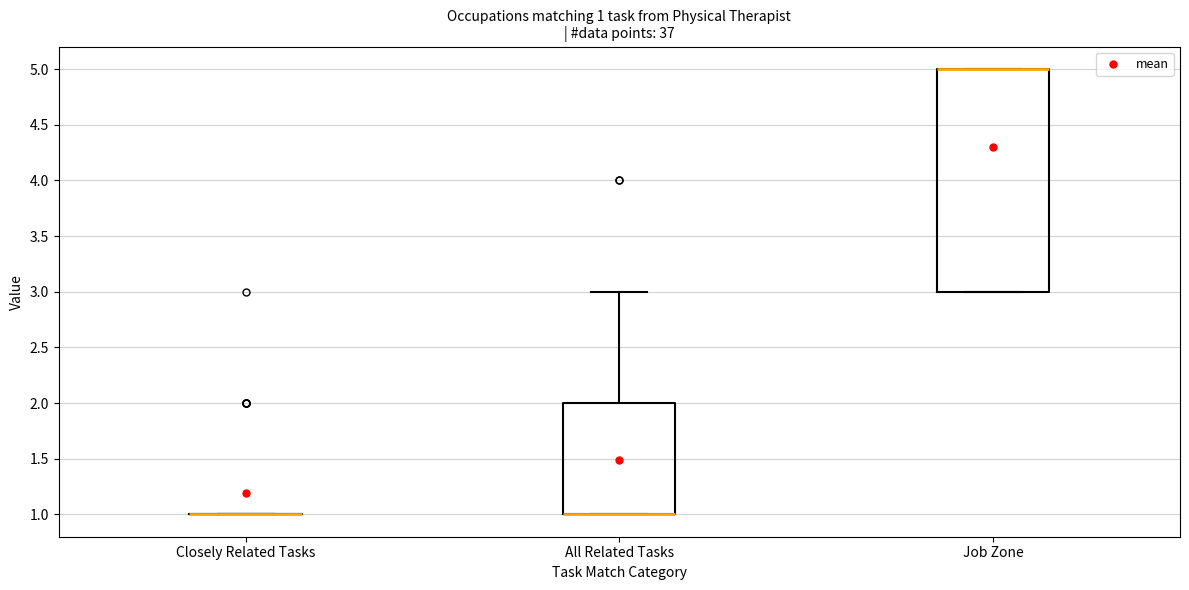

Which box is the tallest, from its lower edge to its upper edge?

Job Zone